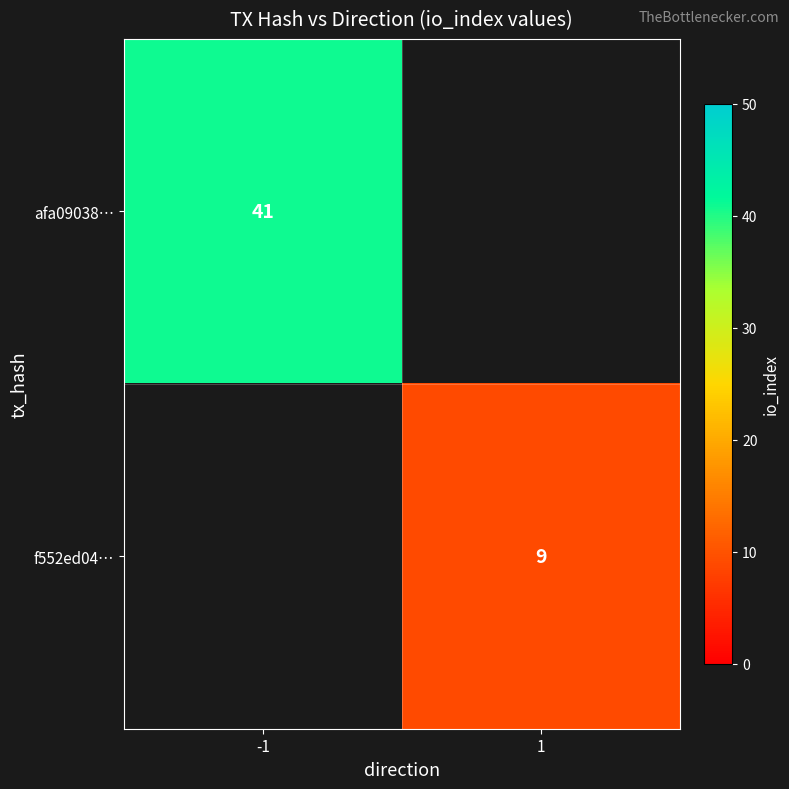

The f552ed04… series shows 14 at 1. True or false?

False